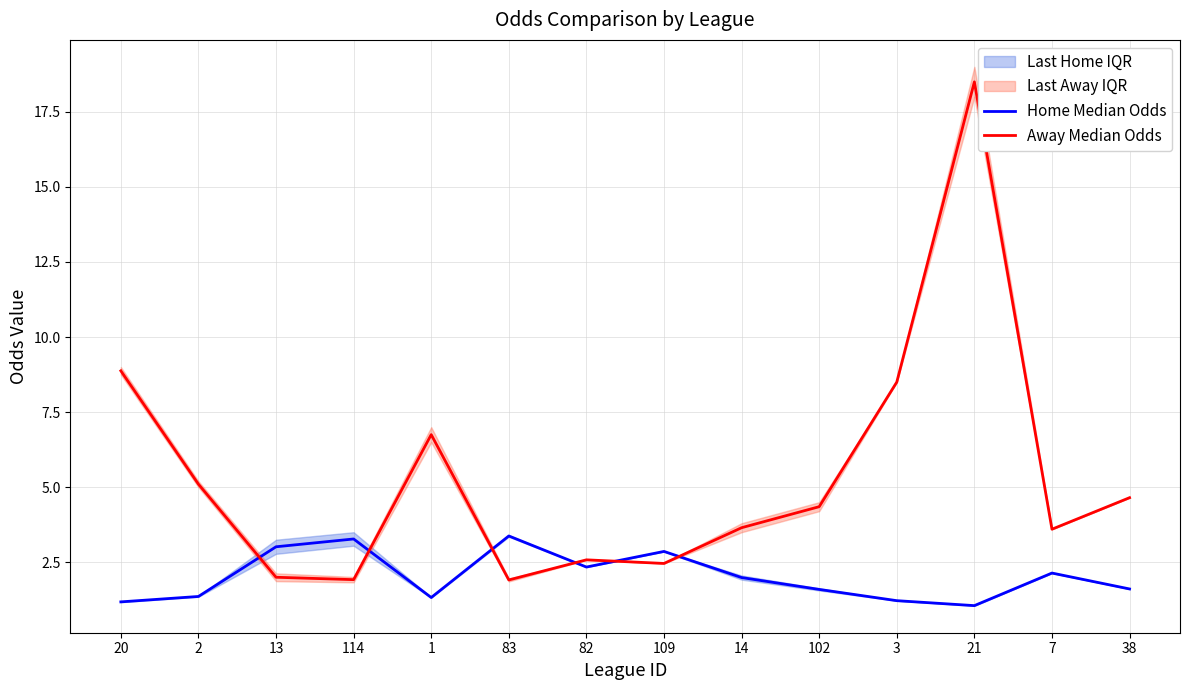

True or false: Home Median Odds has a value of 4.7 at 114.

False